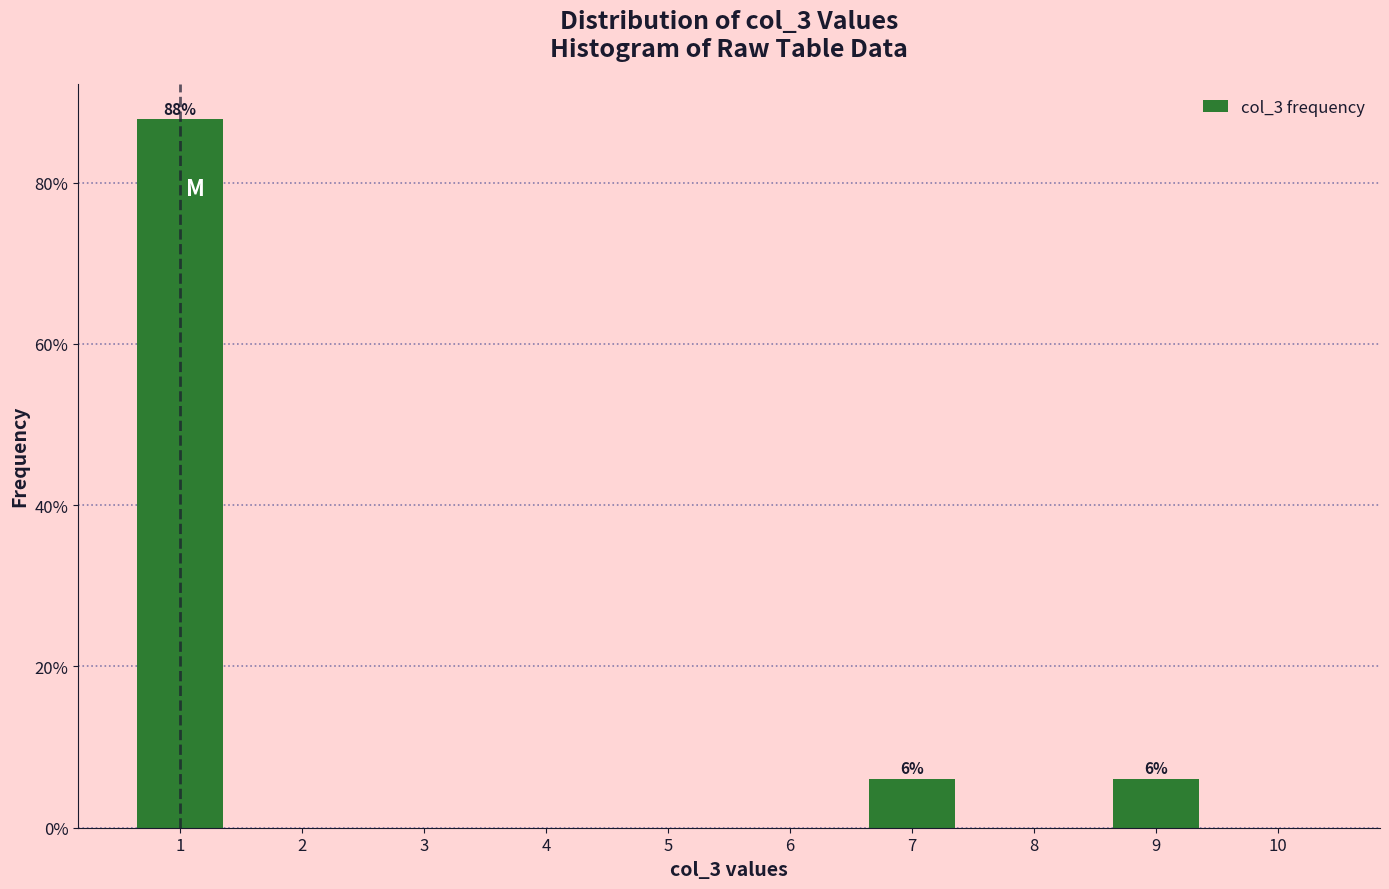

Reading right to left, transcribe all the data shown in this chart.

10=0.0	9=6.1	8=0.0	7=6.1	6=0.0	5=0.0	4=0.0	3=0.0	2=0.0	1=87.9